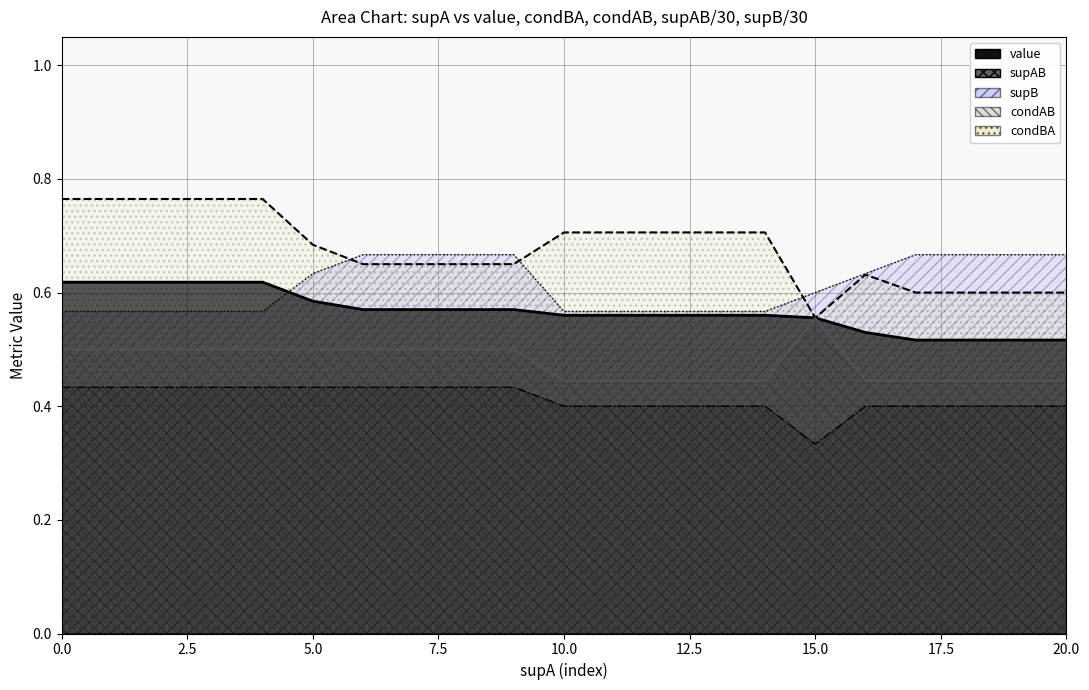

Count the value values in the range 0 to 1.

21